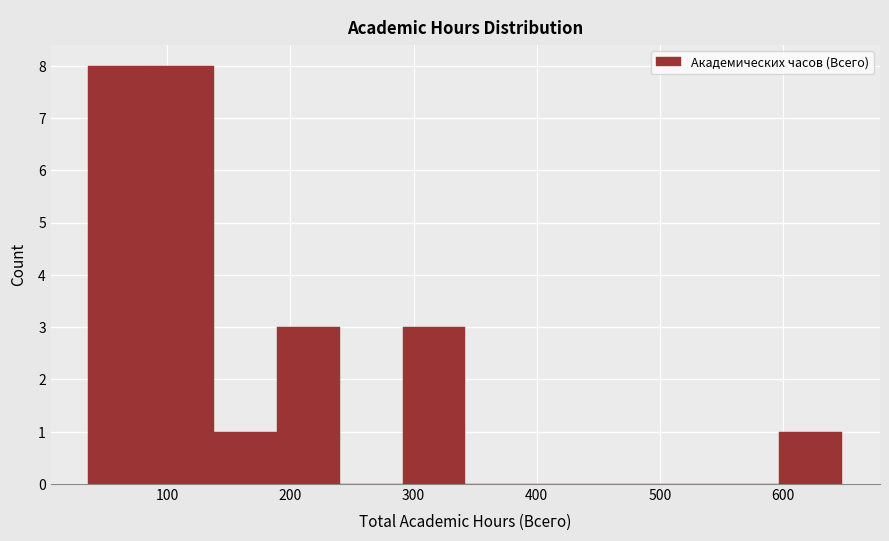

What is the height of the bar covering 291 to 342 on the x-axis? Neither the bar edges nor the heights are printed on the chart, so give them approximately, as read against the axes.

3